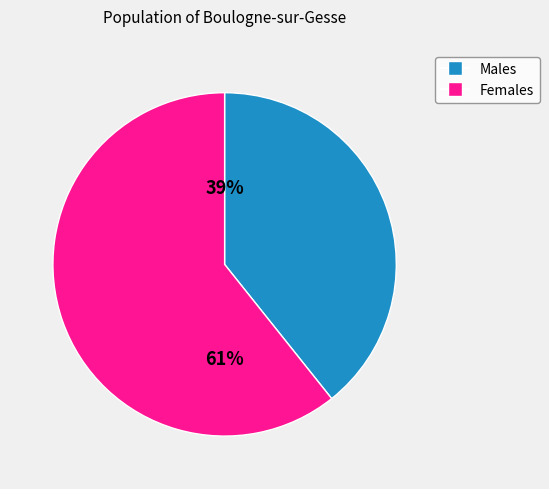

Does any single category account for the majority?

Yes